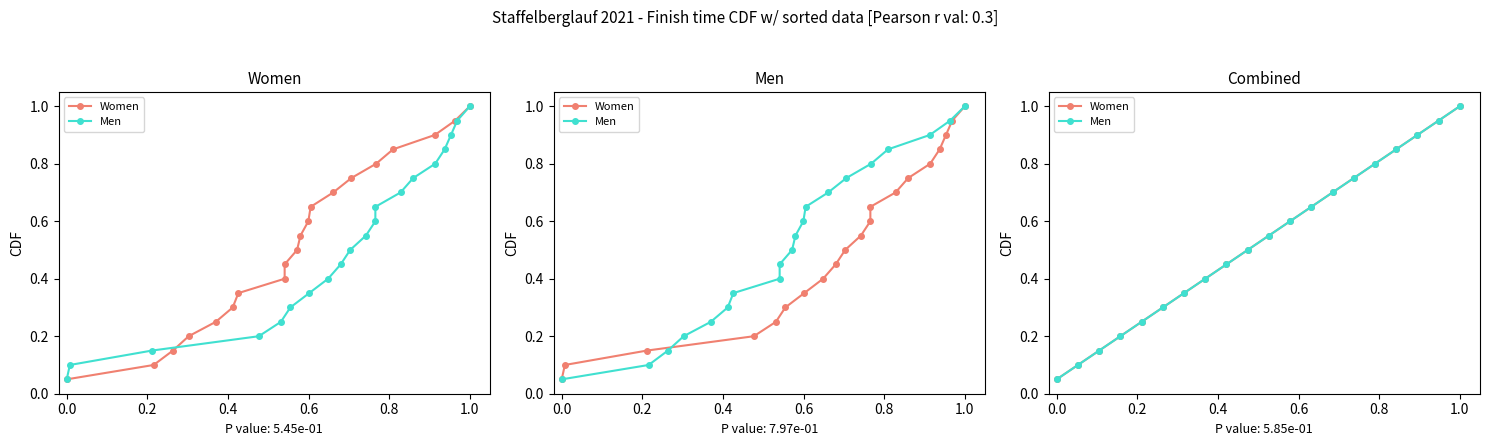

True or false: Men and Women cross at least once.

False